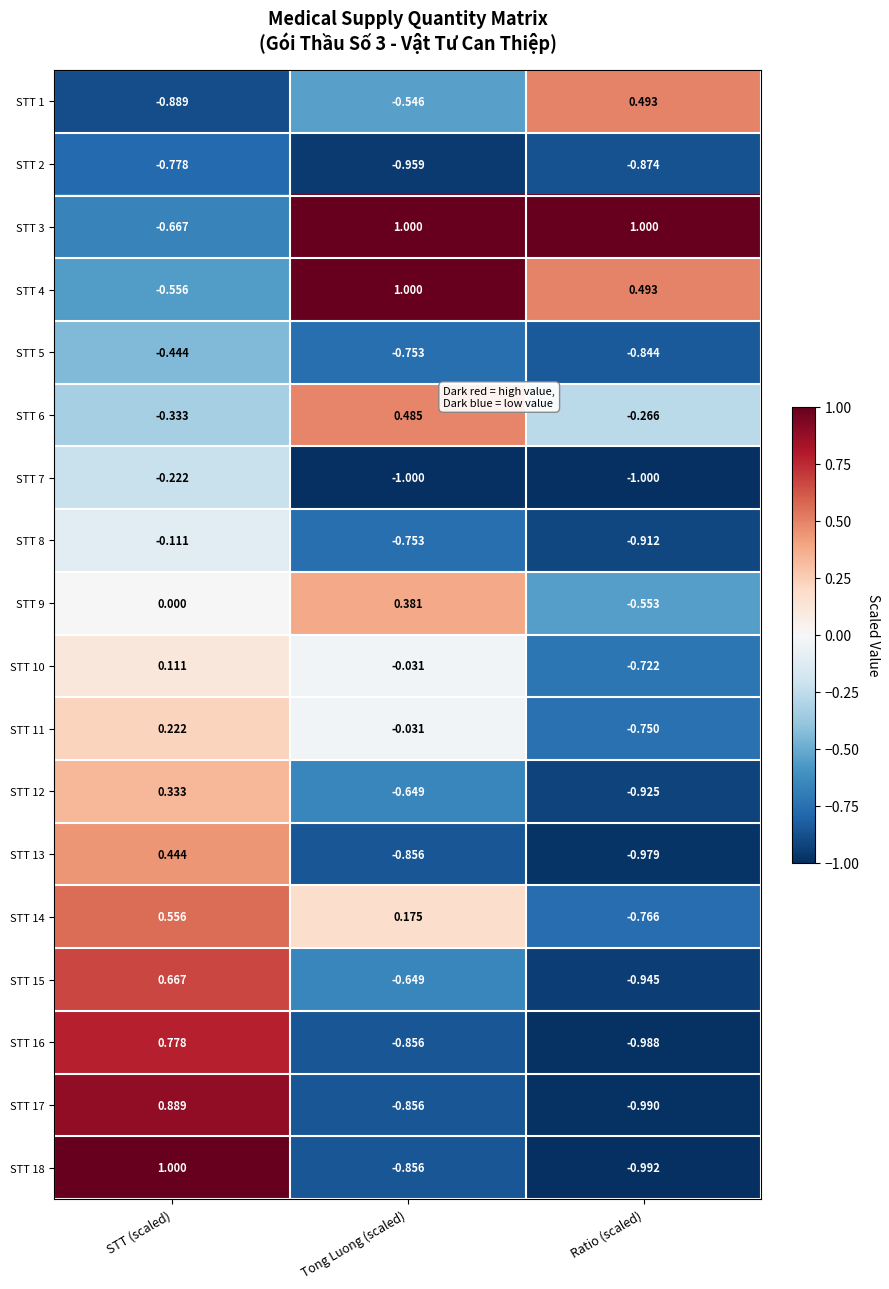

Is the value of STT 5 at Tong Luong (scaled) greater than the value of STT 12 at Ratio (scaled)?

Yes